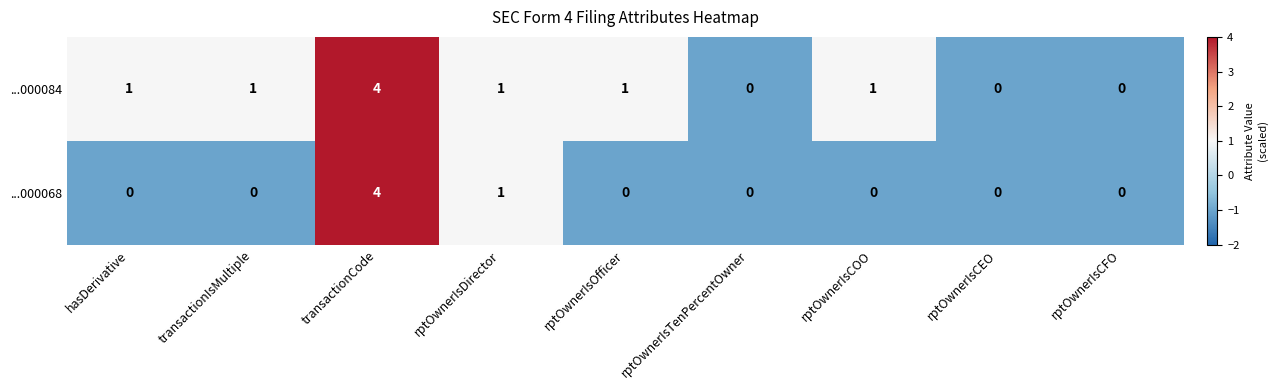

Count the ...000084 values in the range 0 to 1.

8